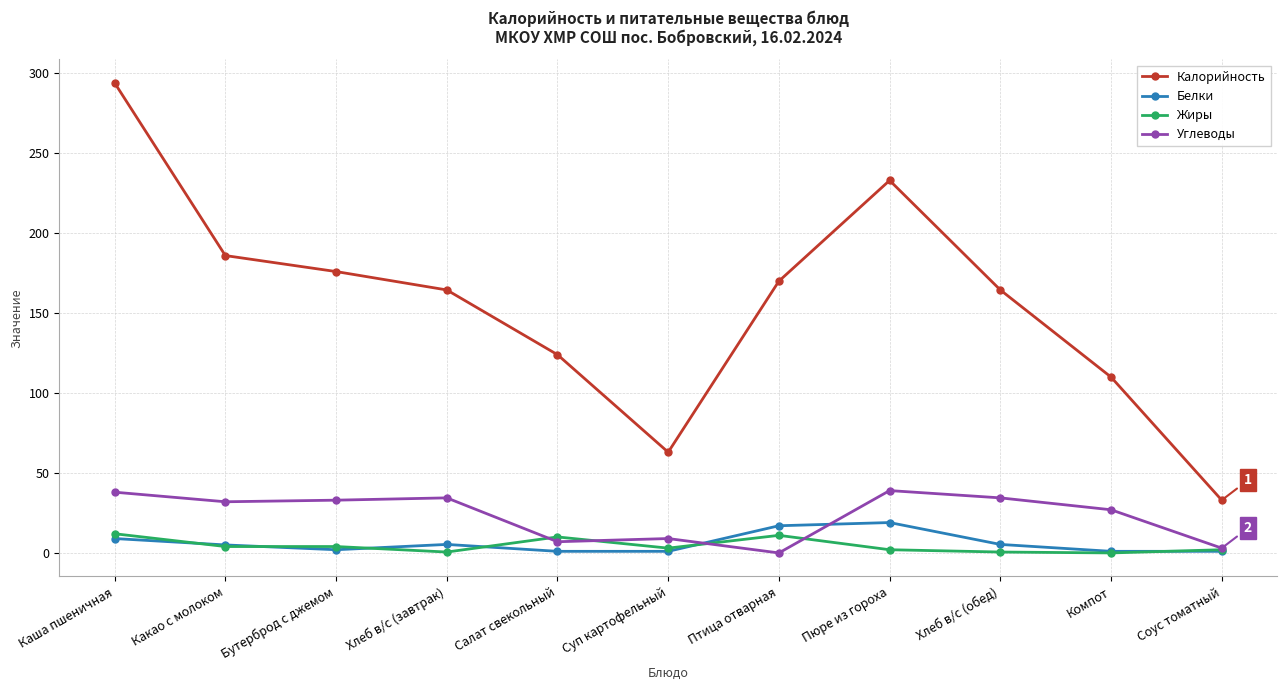

The value of Калорийность at Какао с молоком is 186.0. True or false?

True